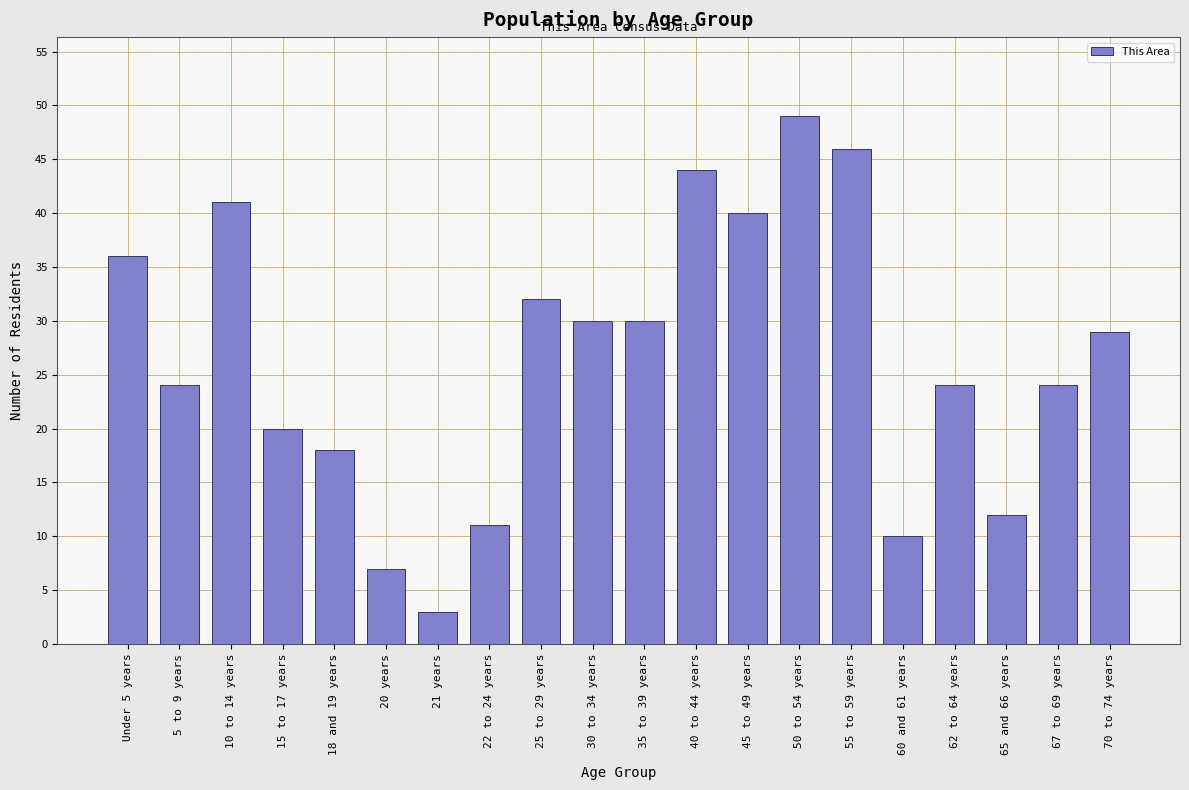

Reading left to right, extract all data points from this chart.

36	24	41	20	18	7	3	11	32	30	30	44	40	49	46	10	24	12	24	29